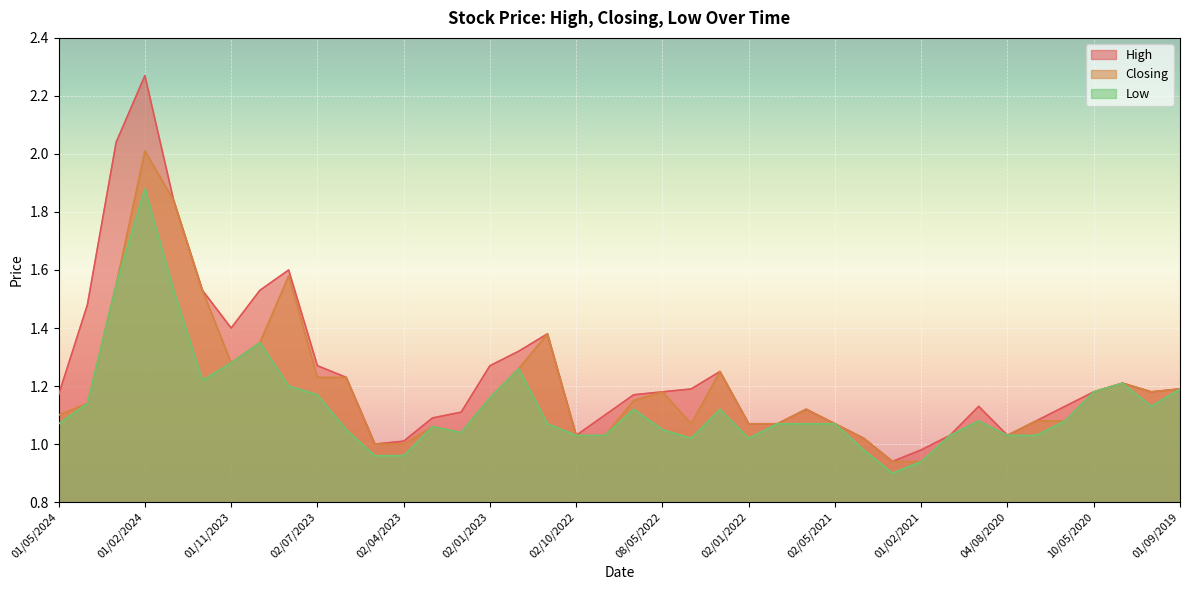

Which series has the widest spread of values?

High